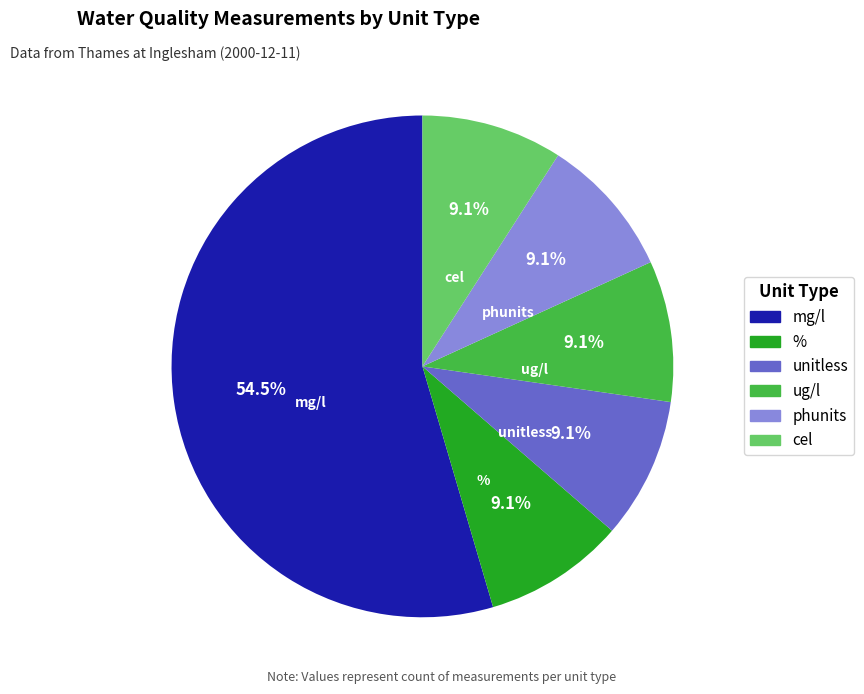

Which has a higher value, unitless or mg/l?

mg/l